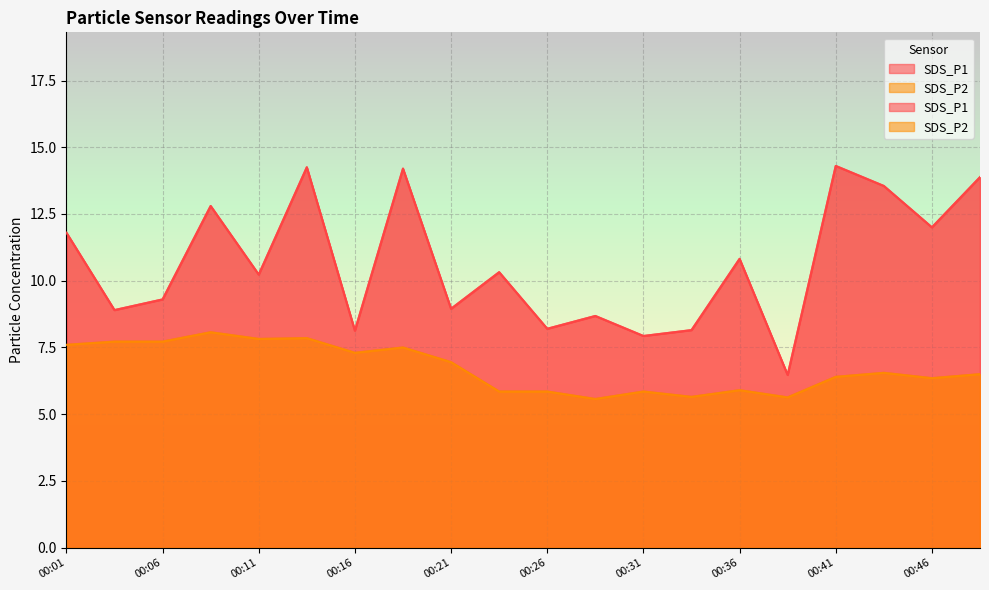

True or false: SDS_P2 and SDS_P1 cross at least once.

False